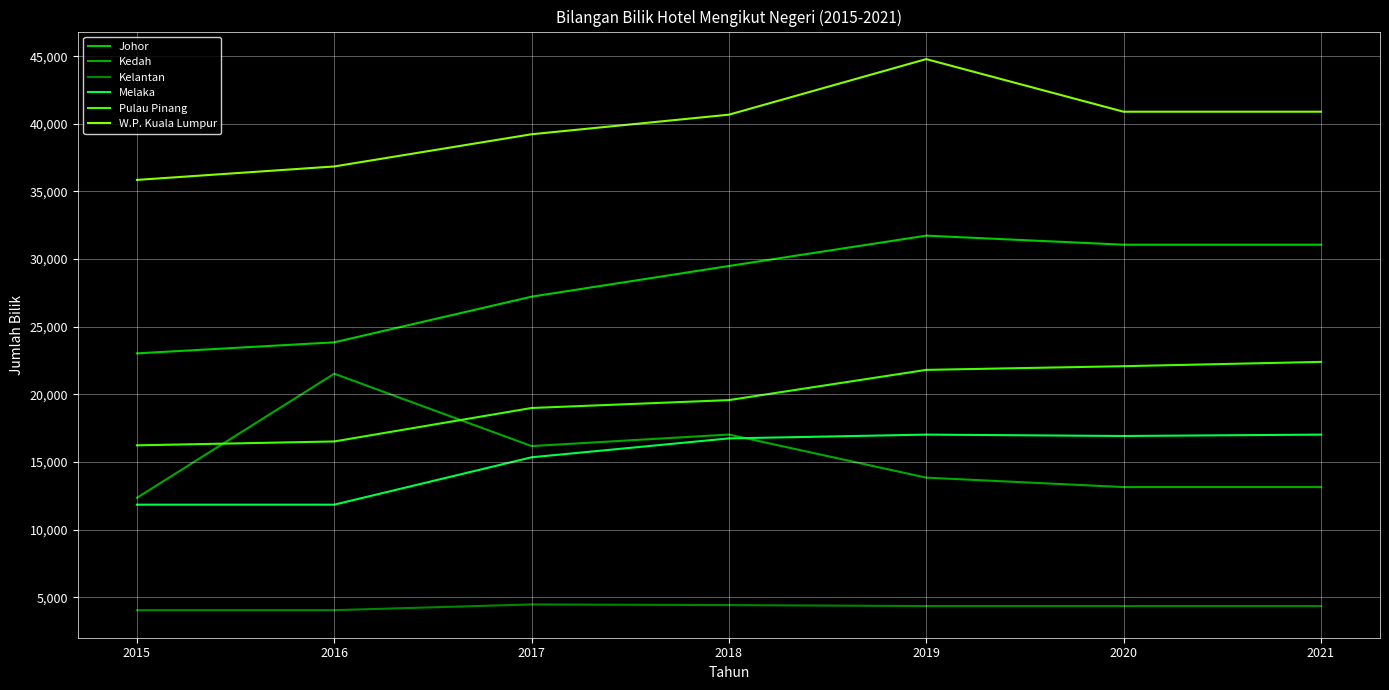

True or false: Melaka and Kelantan cross at least once.

False